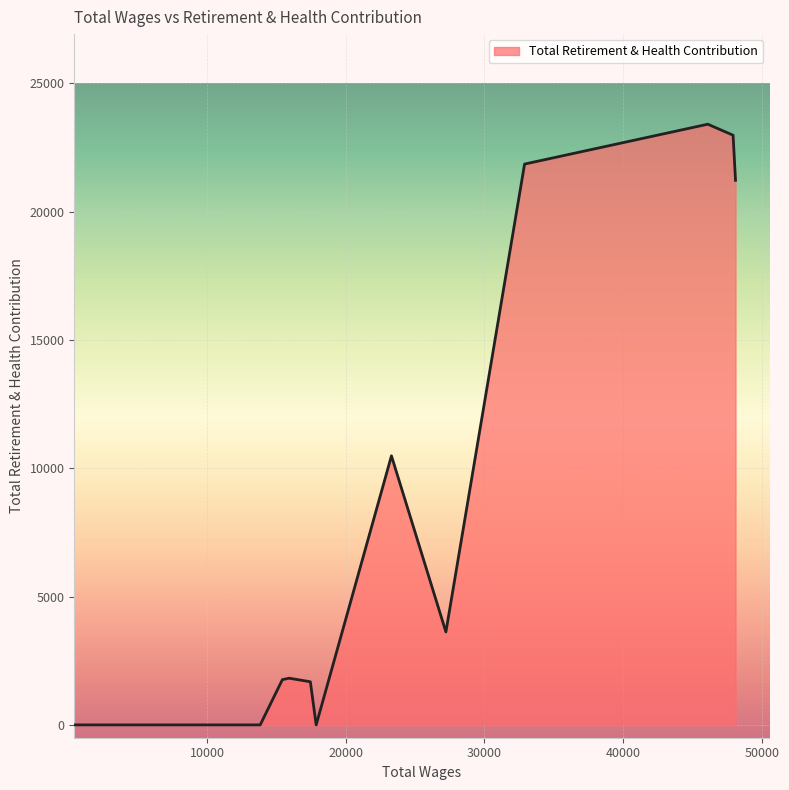

What is the greatest value displayed?

23405